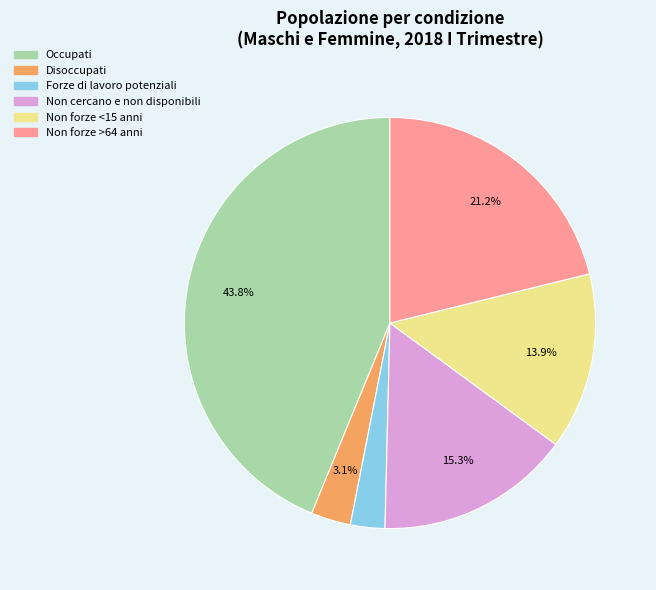

Does Disoccupati account for over 50% of the chart?

No